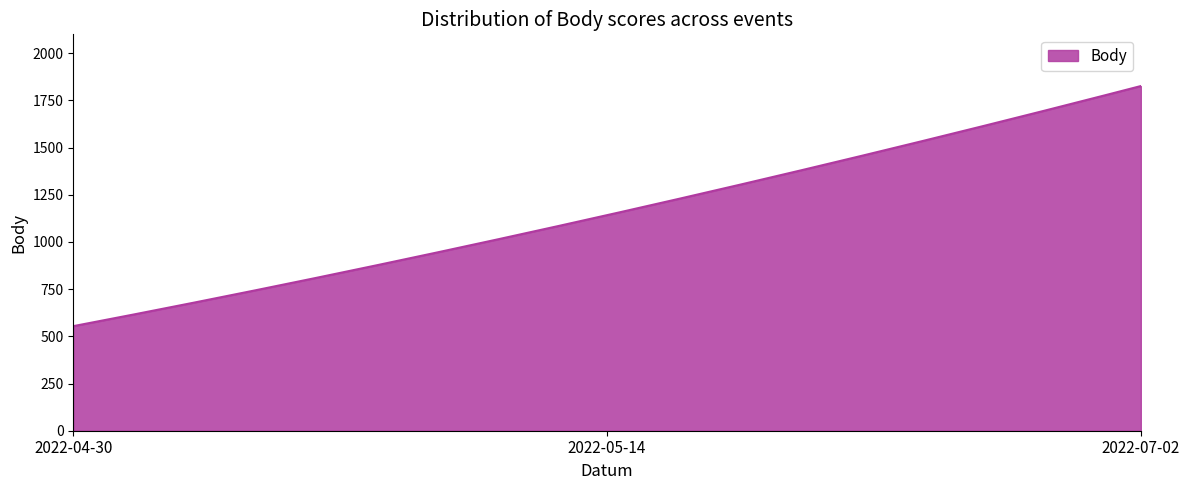

What is the difference between the maximum and minimum values?

1272.0